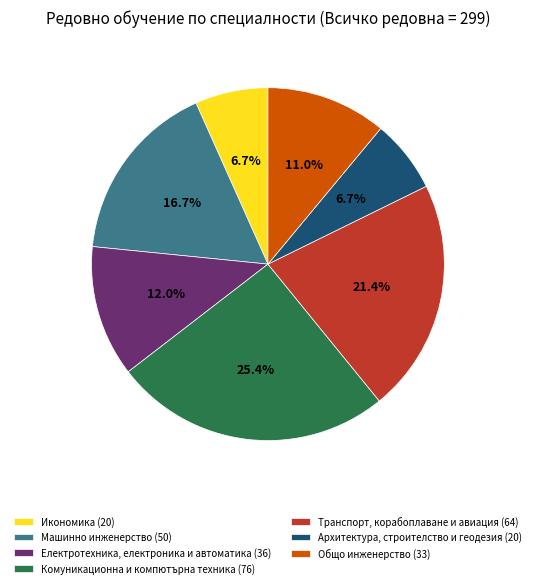

Does any single category account for the majority?

No